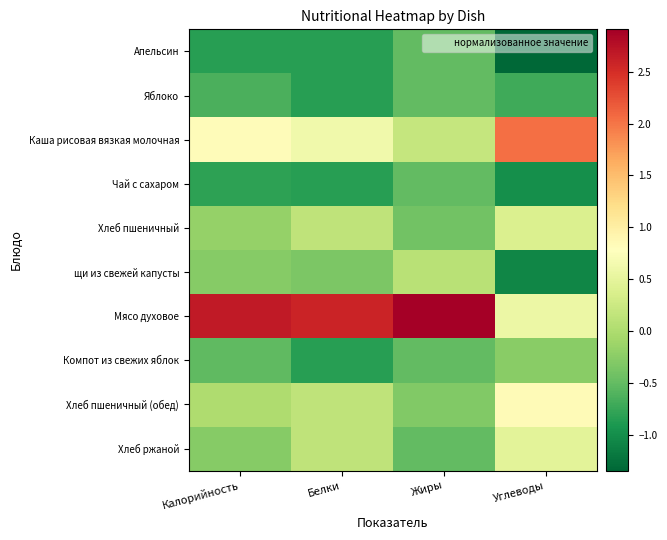

At which category is the sum across all series the highest?

Углеводы